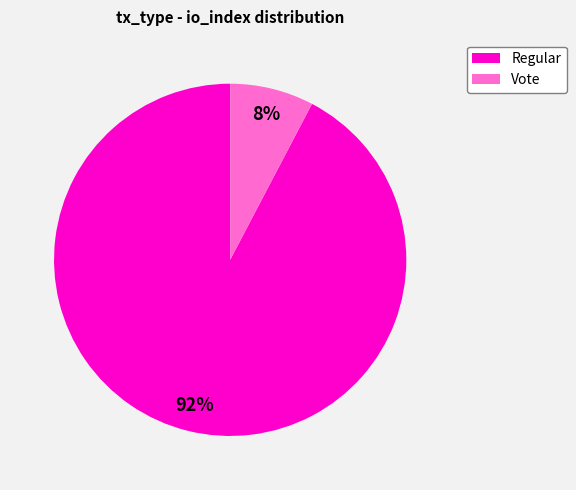

Is it true that Regular is 92% of the pie?

True